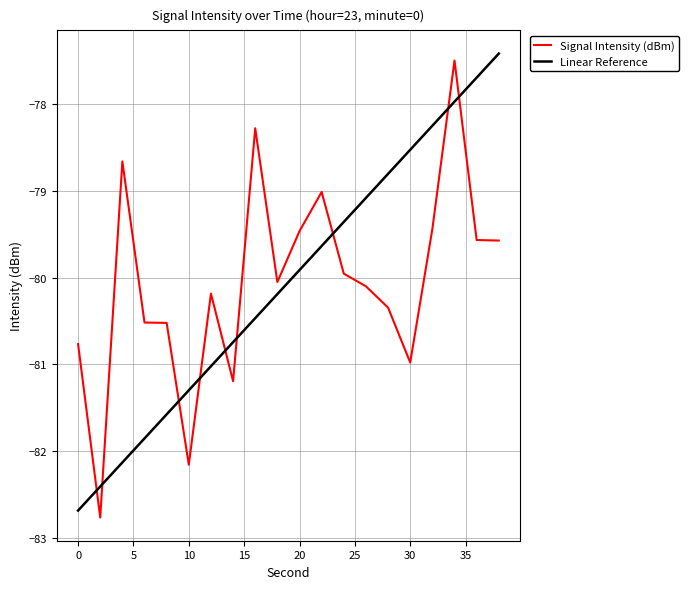

What is the value of the 2nd point from the left?

-82.8